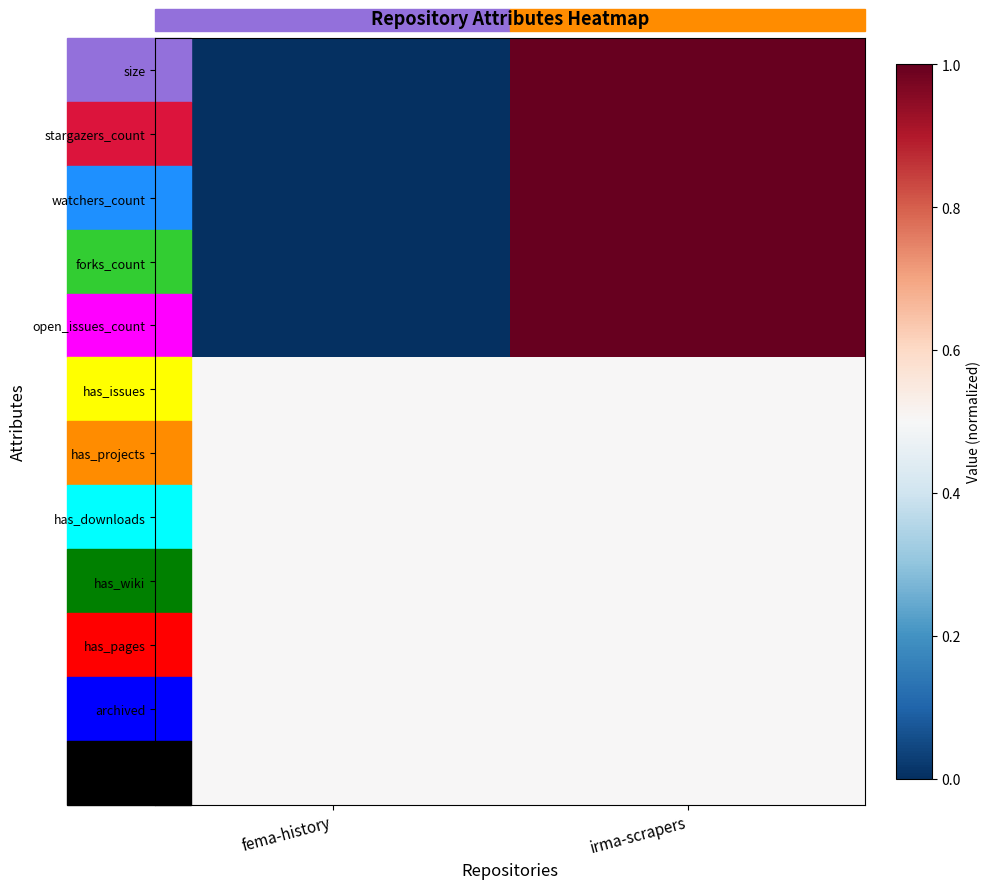

Which category has the lowest value across all series?

fema-history